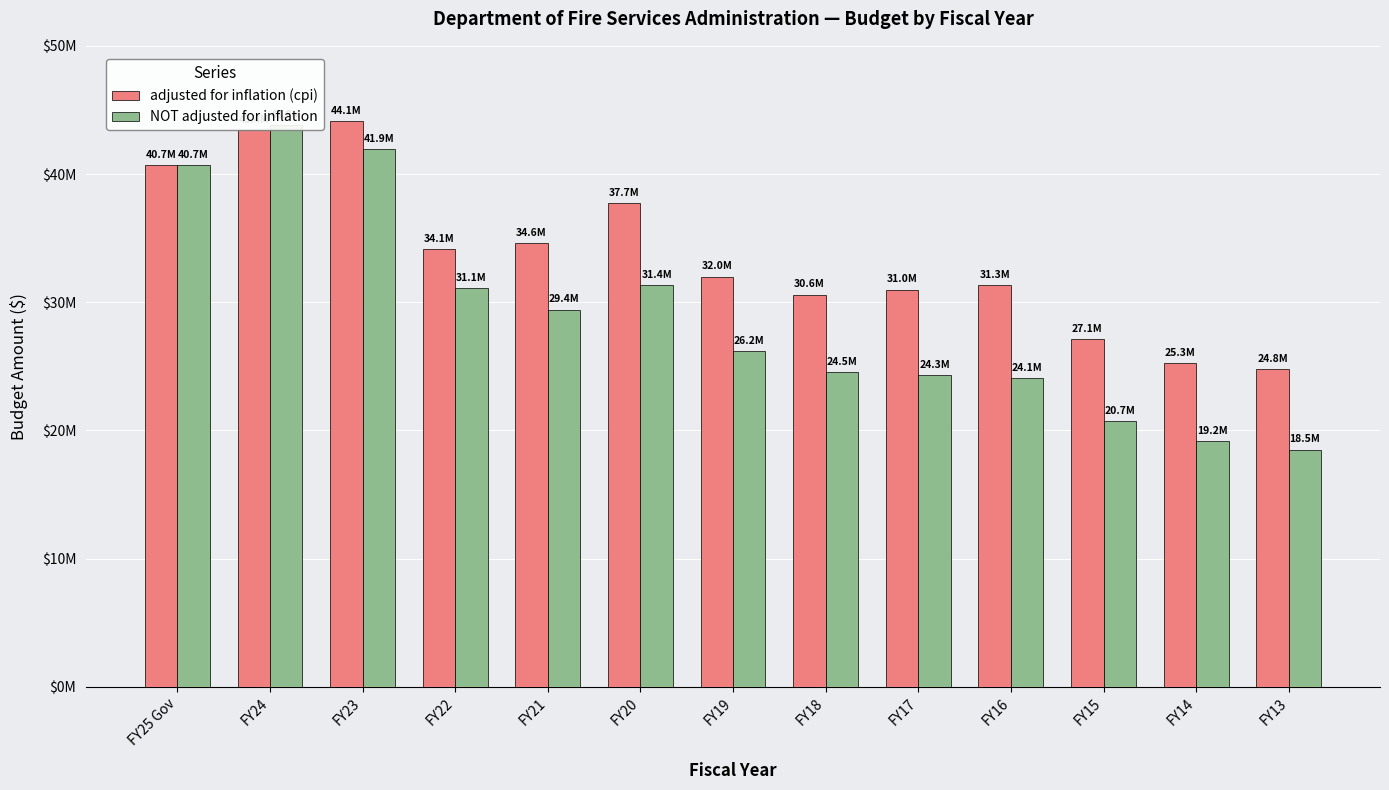

What is the difference between the adjusted for inflation (cpi) values at FY16 and FY24?

12103370